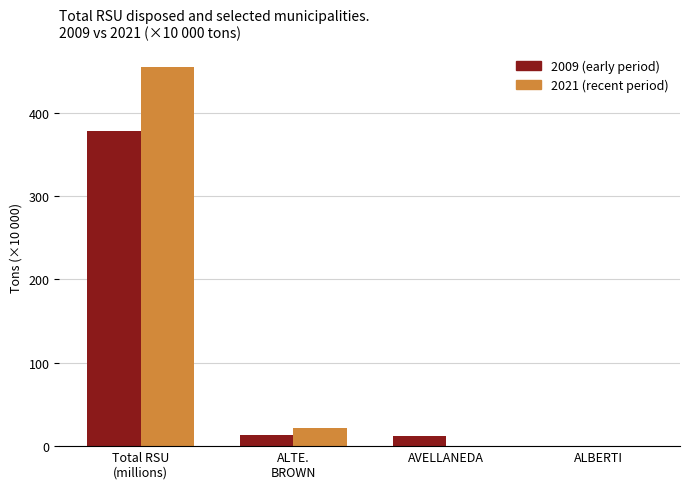

What is the maximum value for 2021 (recent period)?

454.8